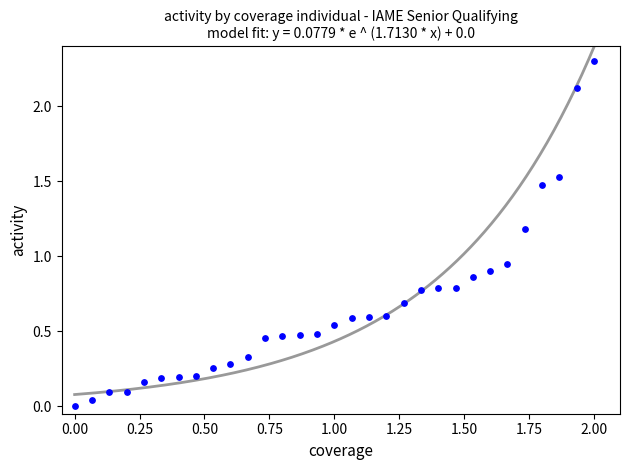

What is the range of X values (max minus min)?

2.0